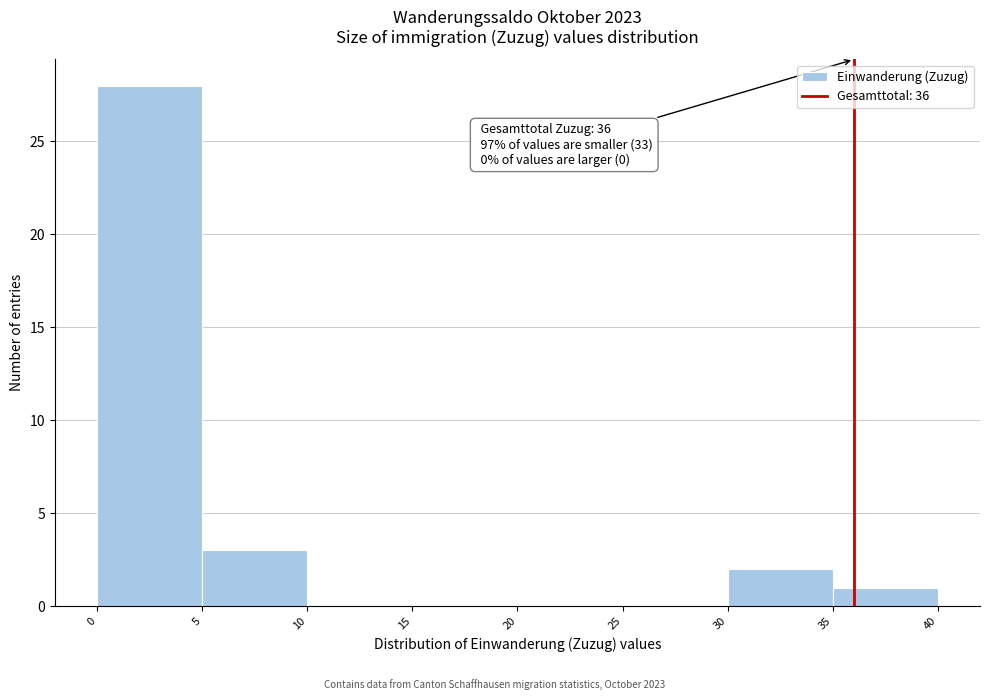

Over which range of the x-axis is the bar tallest?

0 to 5